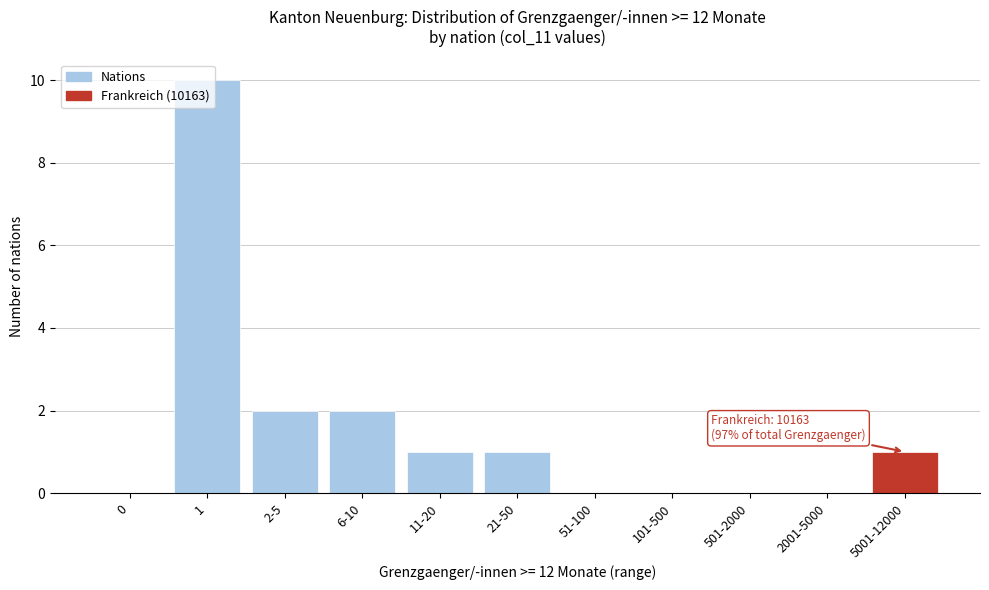

What is the sum of all values?

17